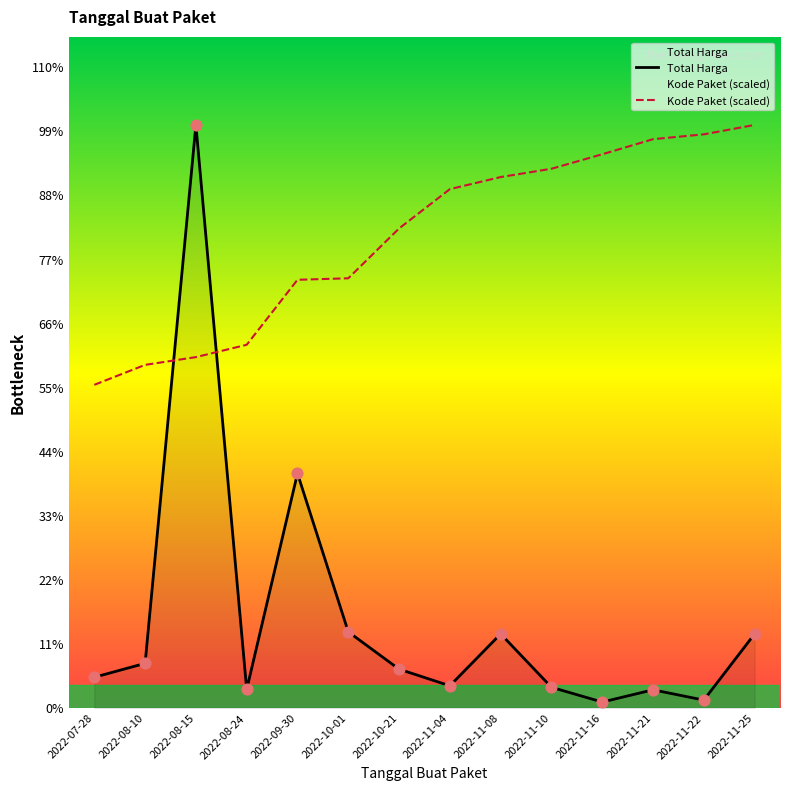

Which series reaches the maximum Y coordinate?

Total Harga